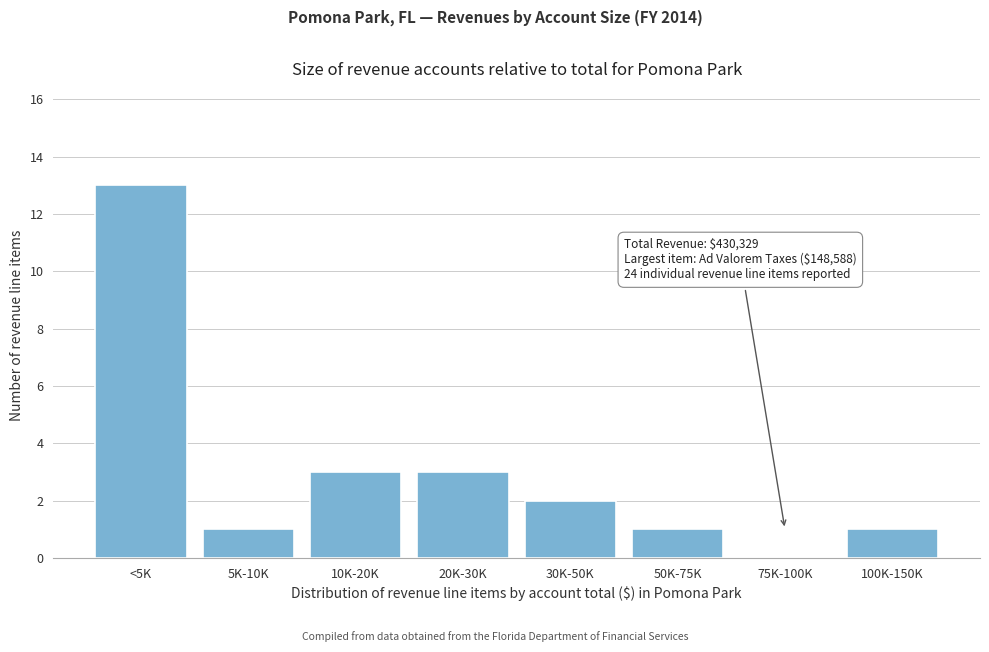

Reading right to left, what are all the values shown in this chart?

100K-150K=1	75K-100K=0	50K-75K=1	30K-50K=2	20K-30K=3	10K-20K=3	5K-10K=1	<5K=13